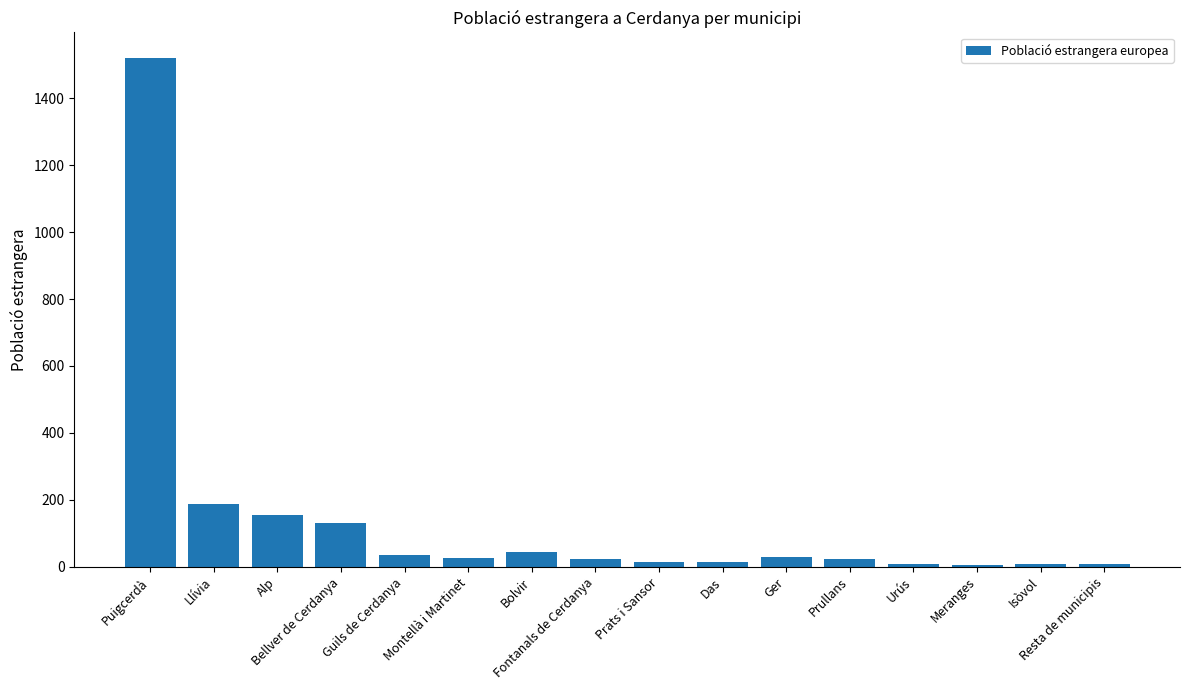

What is the maximum value shown in the chart?

1521